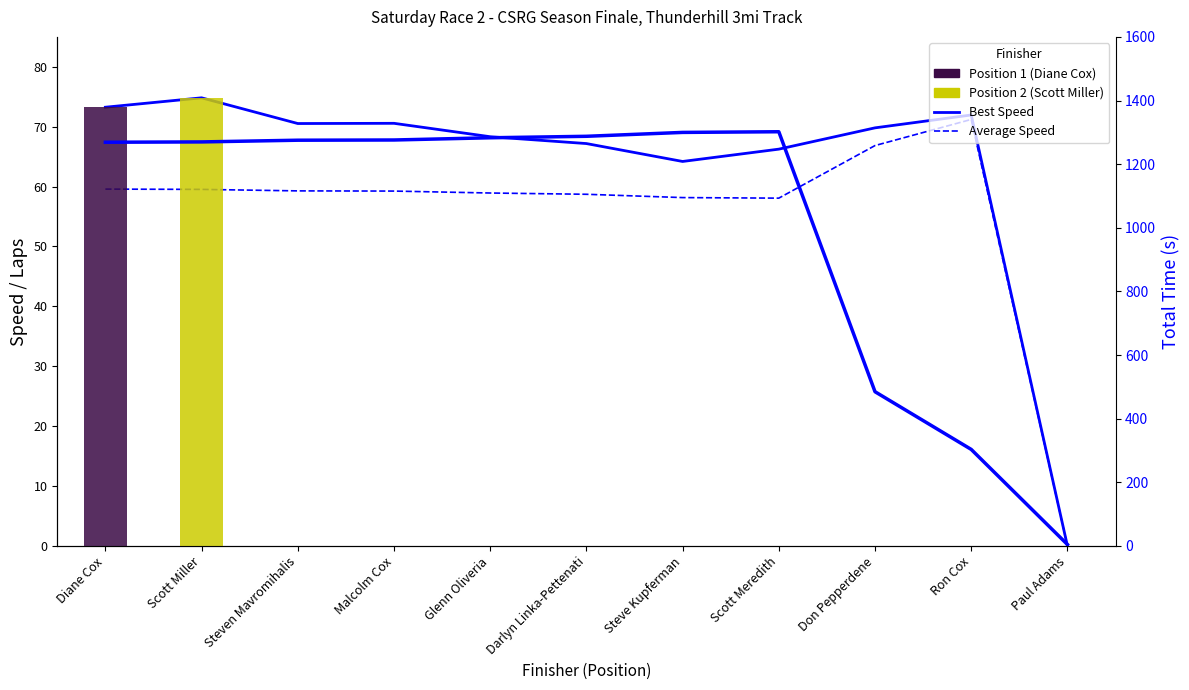

Is the value of Total Time at Malcolm Cox greater than the value of Best Speed at Scott Meredith?

Yes